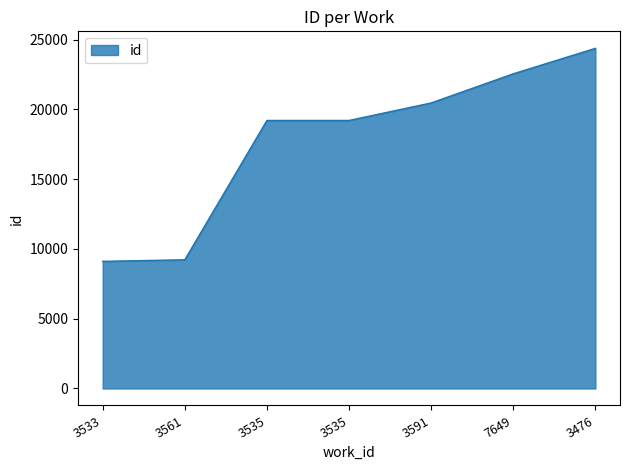

Count the number of categories in the chart.

7